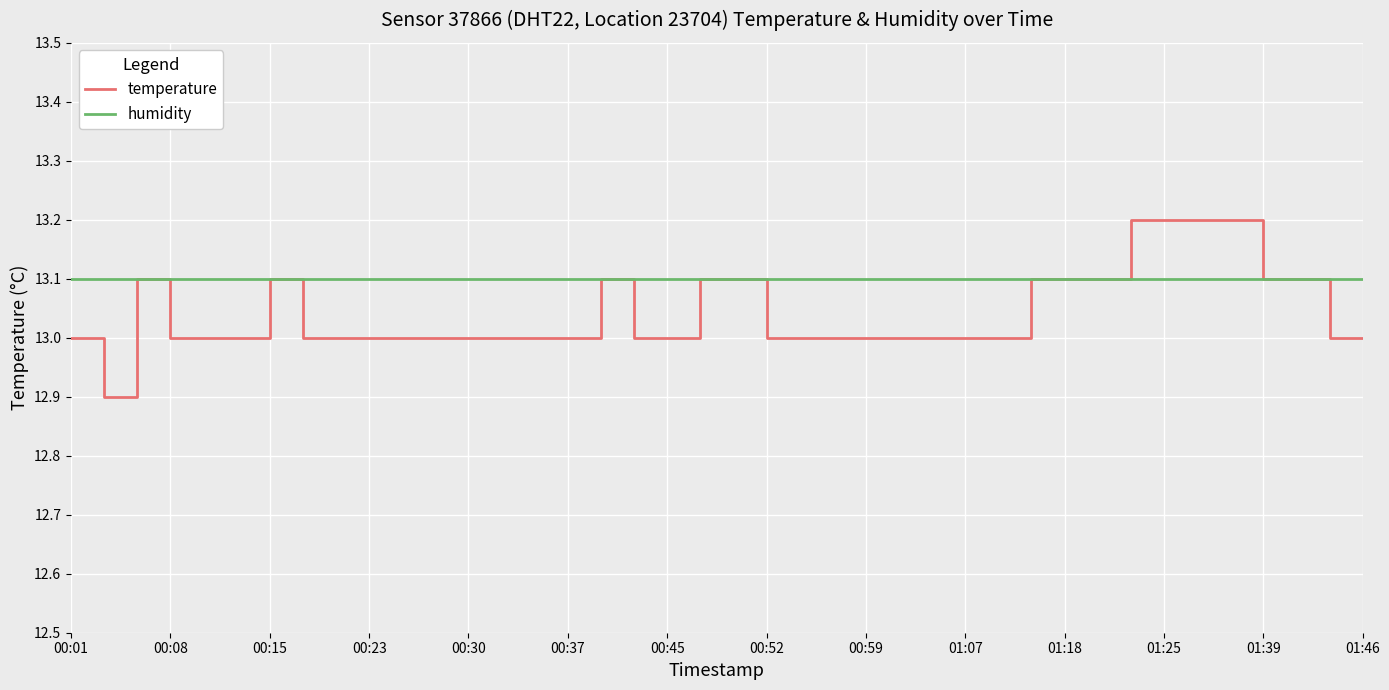

Rank the series by their average value, from highest to lowest.

humidity, temperature